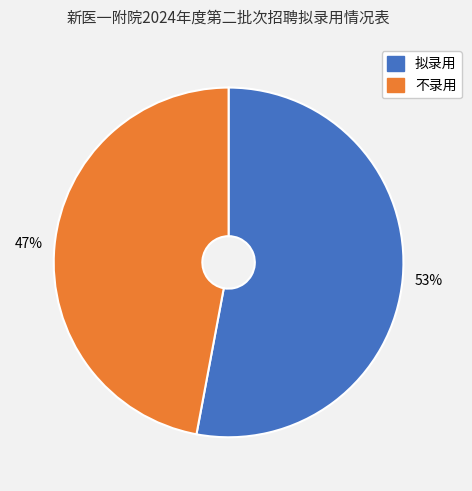

What is the majority slice?

拟录用